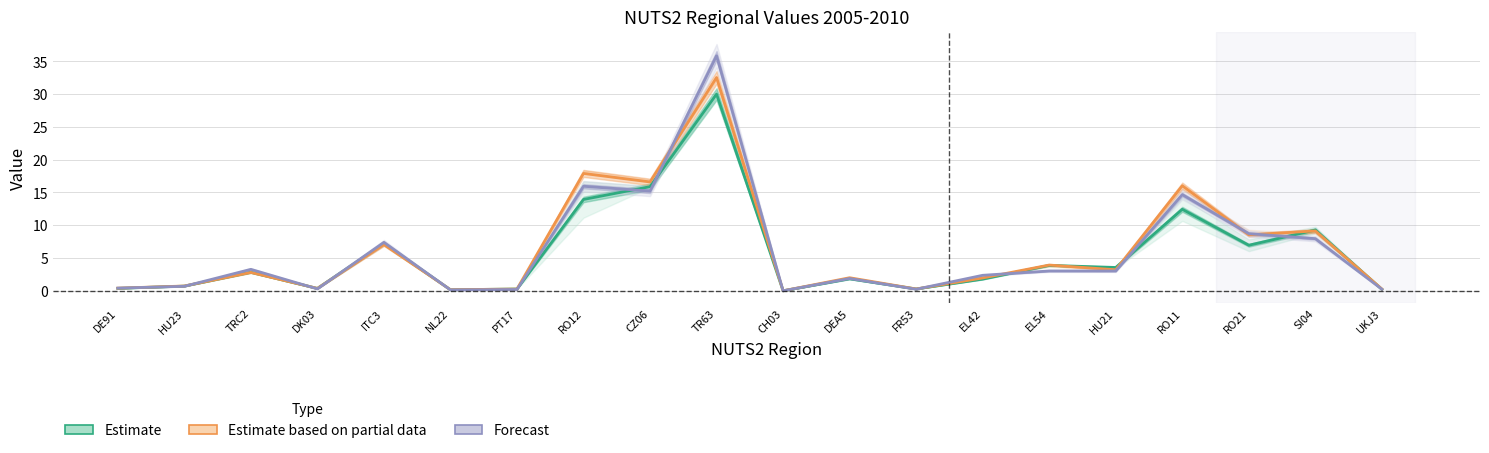

What value does the Estimate series have at DEA5?

1.8